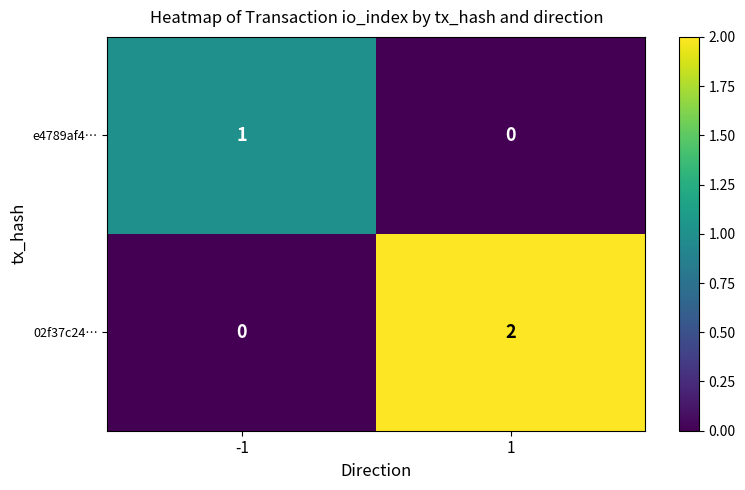

At -1, list the series in order from smallest to largest.

02f37c24…, e4789af4…